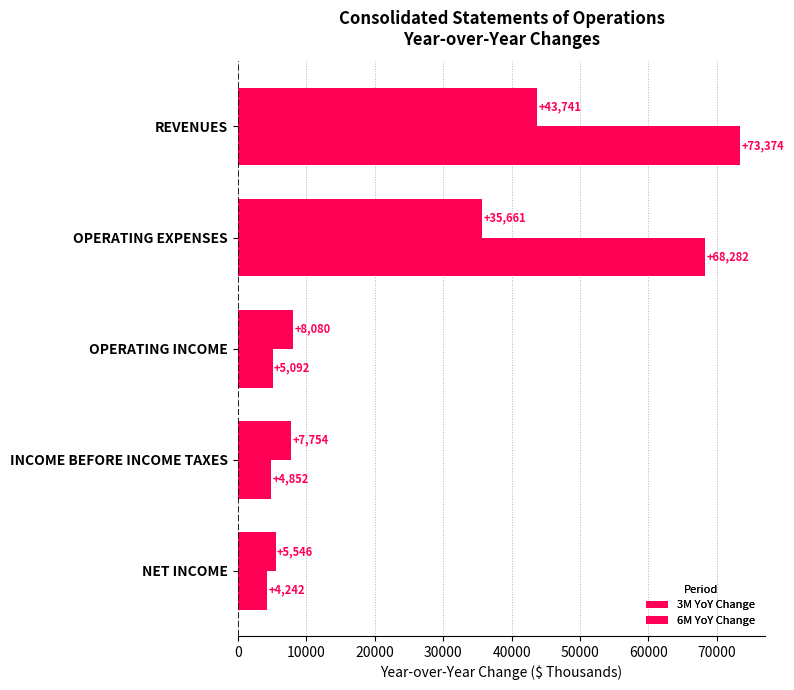

Count the number of categories in the chart.

5